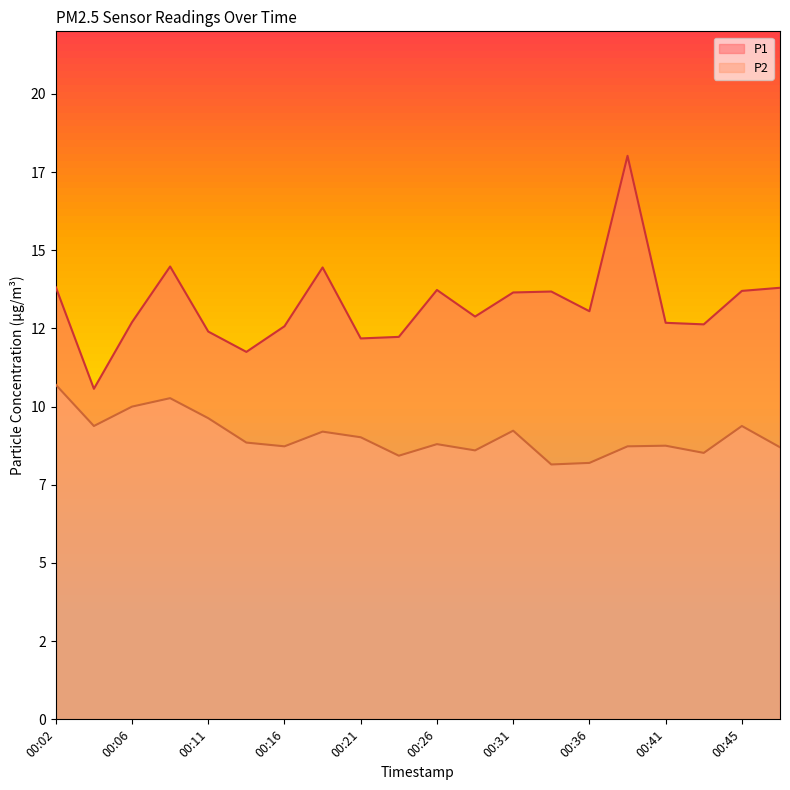

How many distinct data groups are displayed?

2